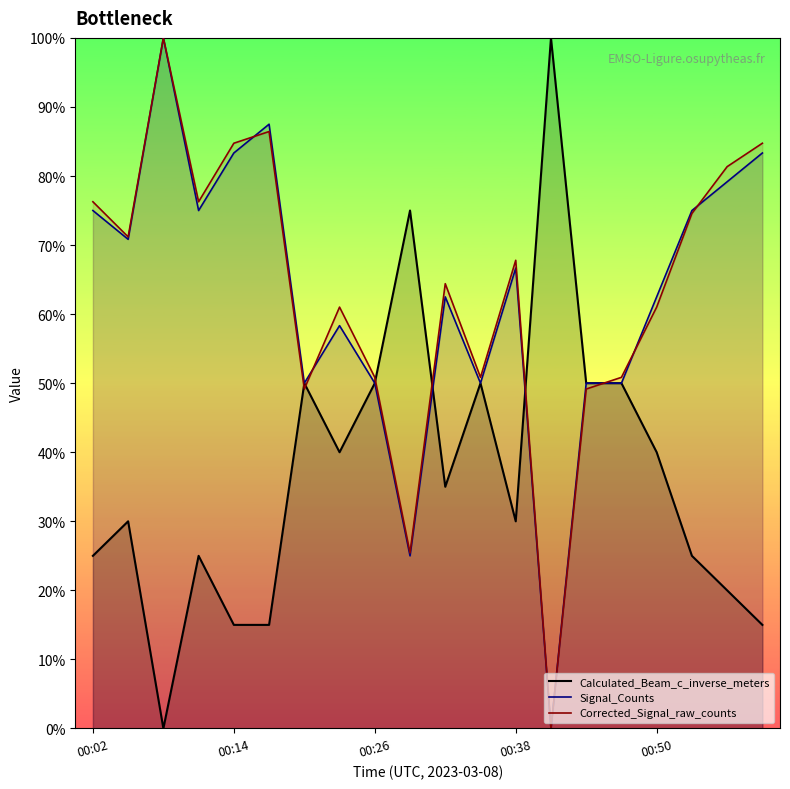

What is the sum of all Corrected_Signal_raw_counts values?

1266.1